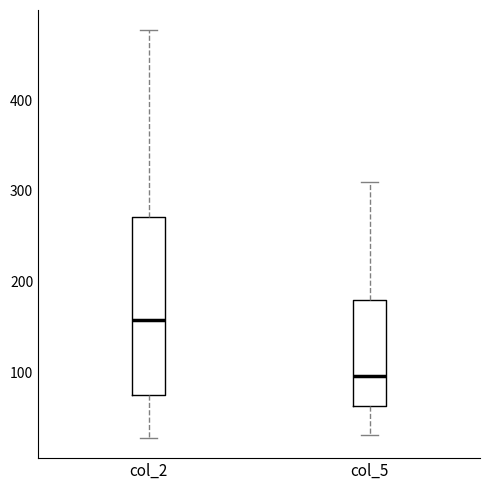

Reading left to right, transcribe this box plot: for each box, give where its median line is, the range the box spans, and where its two whiskers end, as read against the y-axis. The values are not printed on the chart, so give them approximately, as read against the axis.

col_2: median 160, box 80 to 270, whiskers 30 to 480
col_5: median 100, box 60 to 180, whiskers 30 to 310